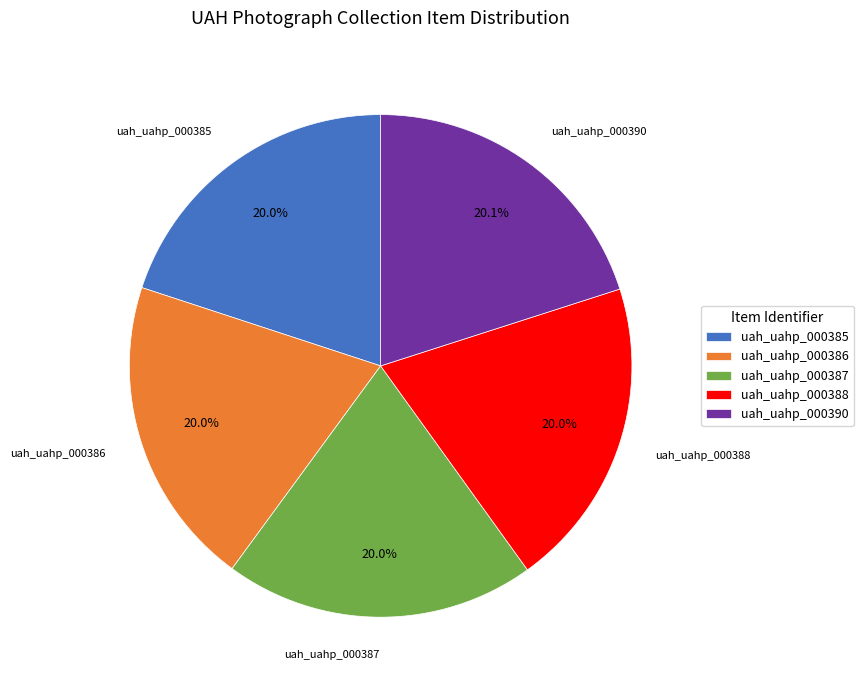

What is the ratio of the value at uah_uahp_000386 to the value at uah_uahp_000390?

1.0